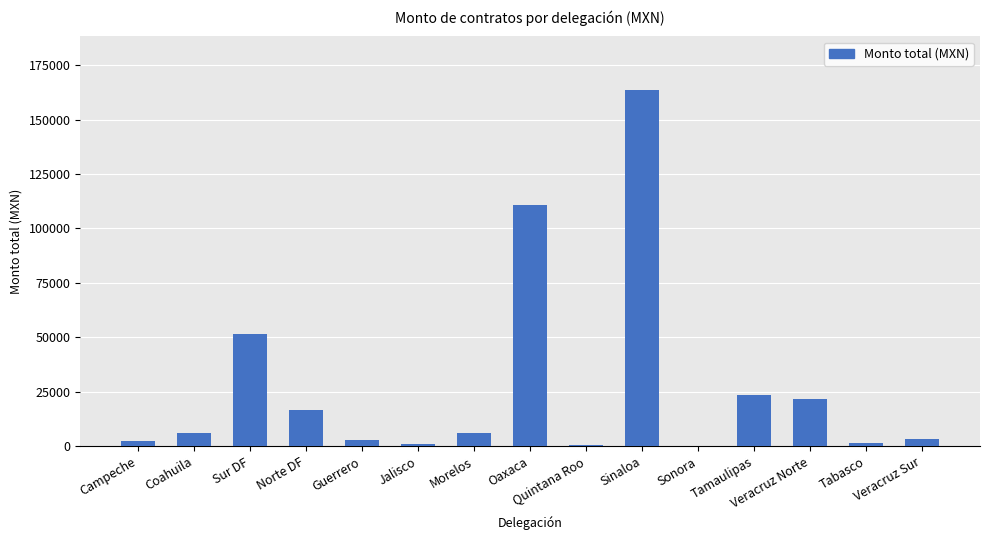

The value at Norte DF is 10425.2. True or false?

False